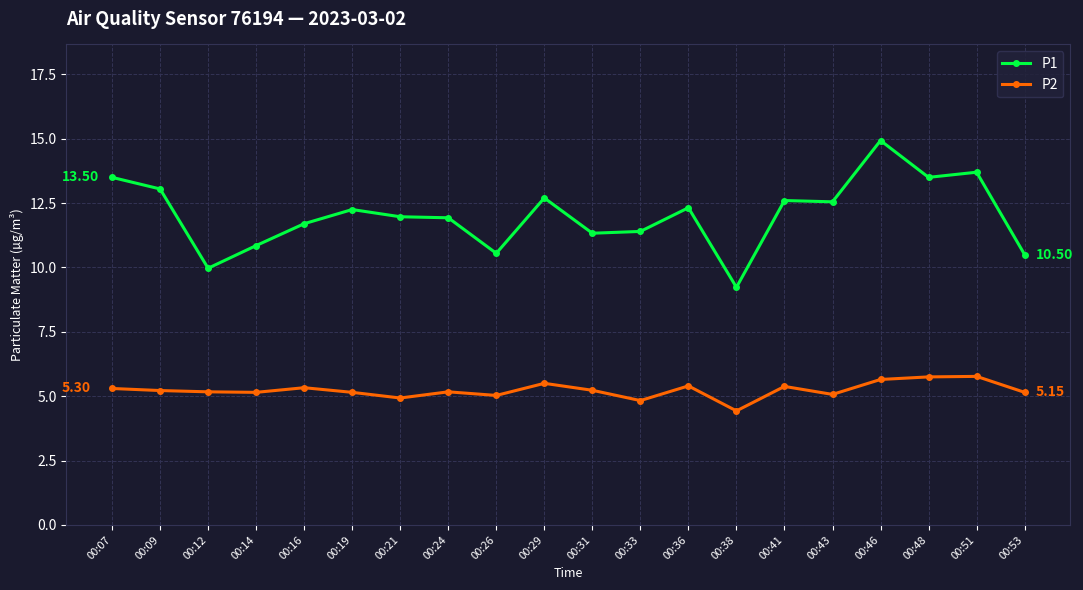

What is the lowest value of the P1 series?

9.2